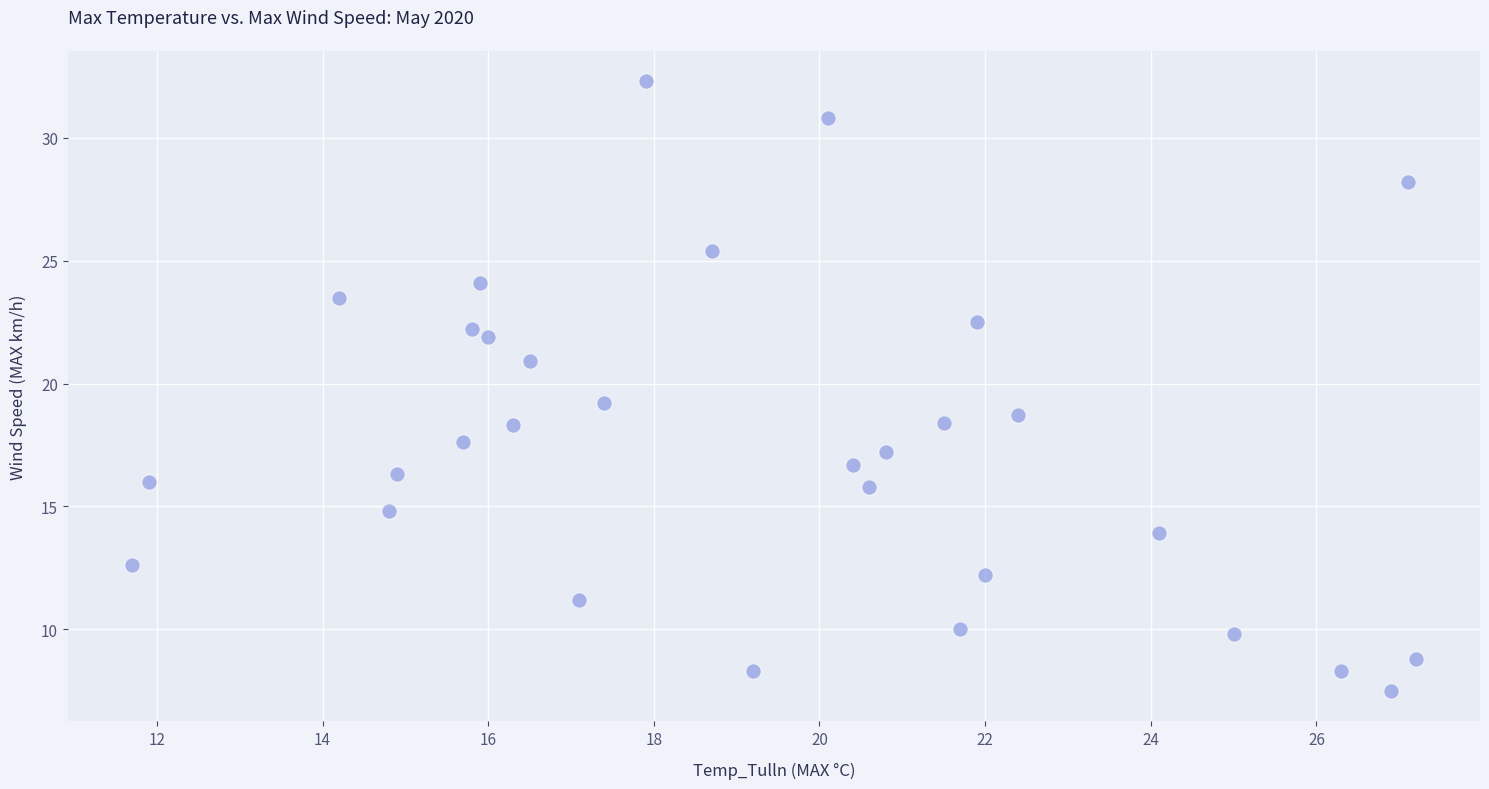

What is the range of X values (max minus min)?

15.5